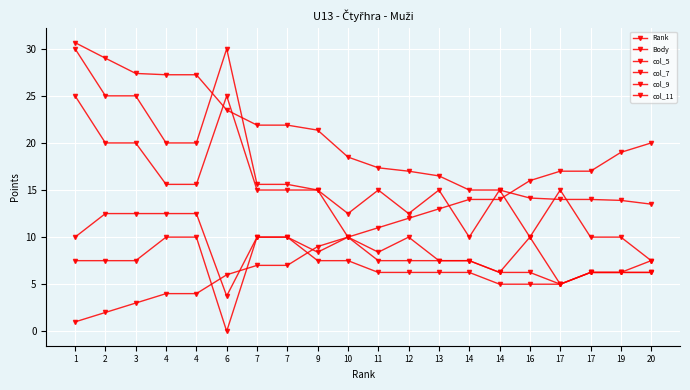

The col_9 series shows 12.5 at 2. True or false?

True